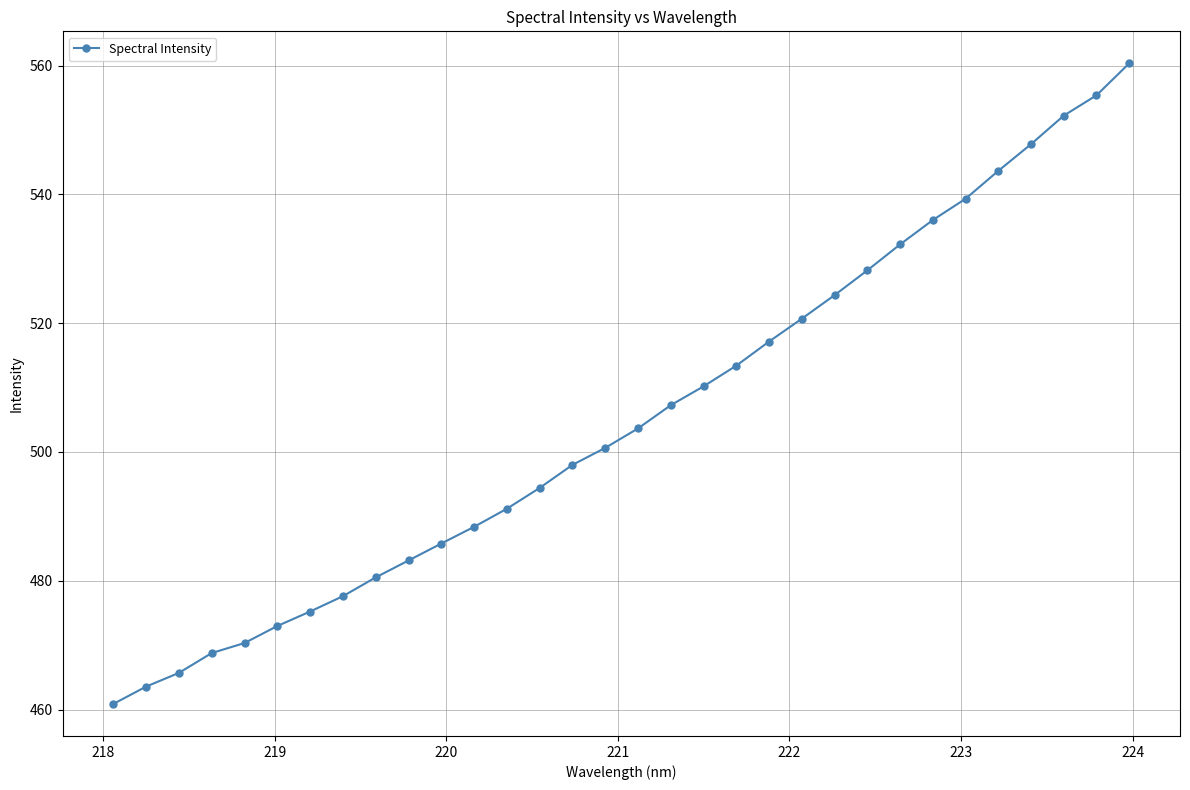

Reading left to right, extract all data points from this chart.

460.9	463.6	465.7	468.8	470.3	473.0	475.2	477.6	480.5	483.2	485.8	488.4	491.2	494.4	498.0	500.6	503.7	507.3	510.2	513.4	517.1	520.7	524.4	528.2	532.2	536.0	539.3	543.7	547.8	552.2	555.4	560.4